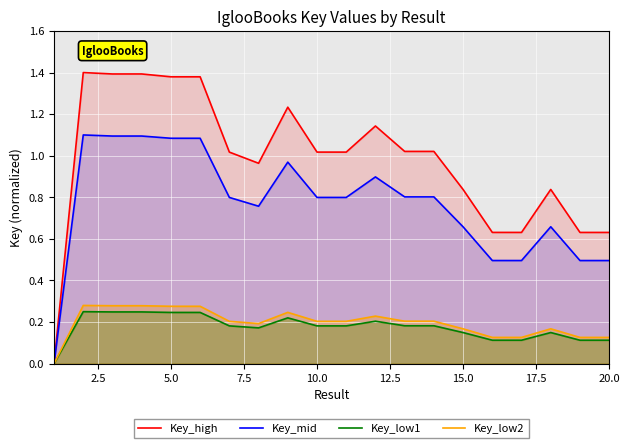

Reading left to right, list all the values displayed in this chart.

Key_high: 0.0	1.4	1.4	1.4	1.4	1.4	1.0	1.0	1.2	1.0	1.0	1.1	1.0	1.0	0.8	0.6	0.6	0.8	0.6	0.6
Key_mid: 0.0	1.1	1.1	1.1	1.1	1.1	0.8	0.8	1.0	0.8	0.8	0.9	0.8	0.8	0.7	0.5	0.5	0.7	0.5	0.5
Key_low1: 0.0	0.2	0.2	0.2	0.2	0.2	0.2	0.2	0.2	0.2	0.2	0.2	0.2	0.2	0.1	0.1	0.1	0.1	0.1	0.1
Key_low2: 0.0	0.3	0.3	0.3	0.3	0.3	0.2	0.2	0.2	0.2	0.2	0.2	0.2	0.2	0.2	0.1	0.1	0.2	0.1	0.1